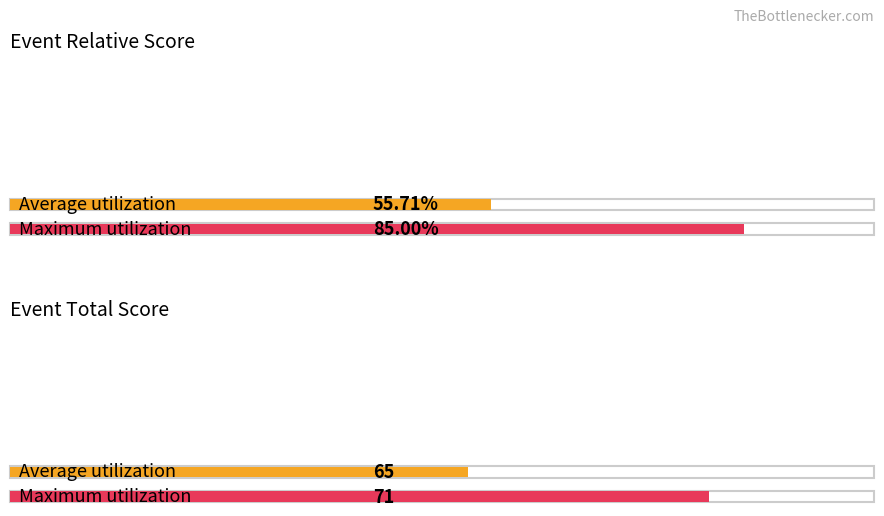

What are all the series names shown in the legend?

event_relative_score, event_total_score